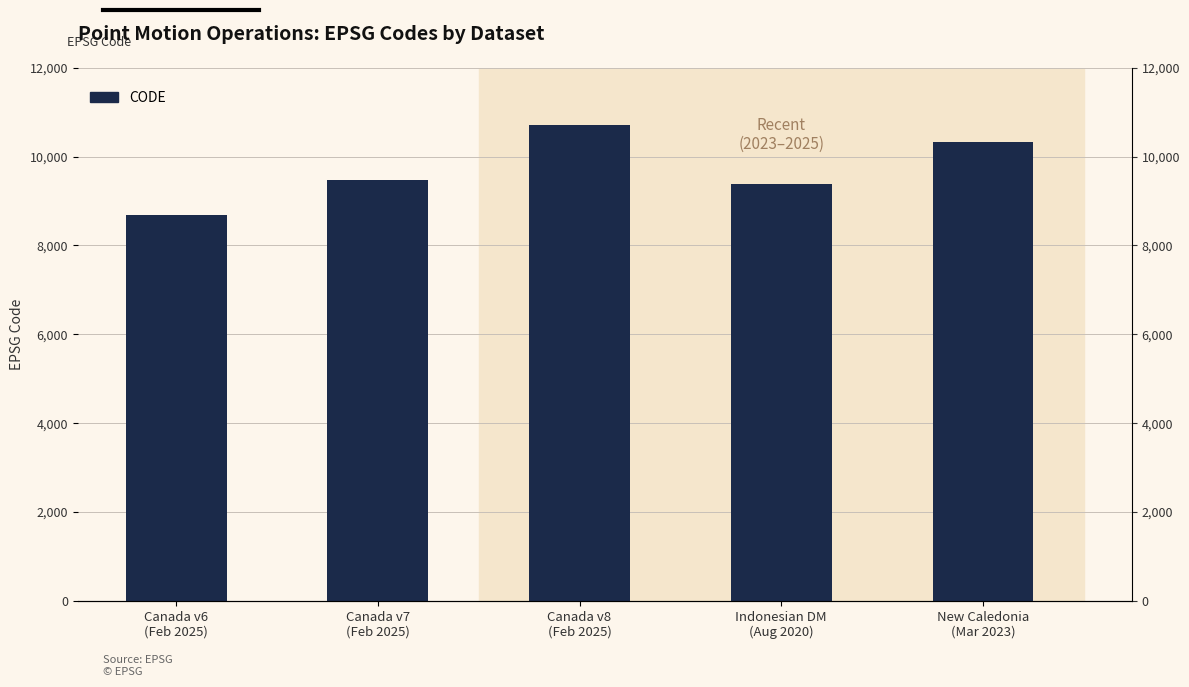

What position from the right is New Caledonia
(Mar 2023)?

1